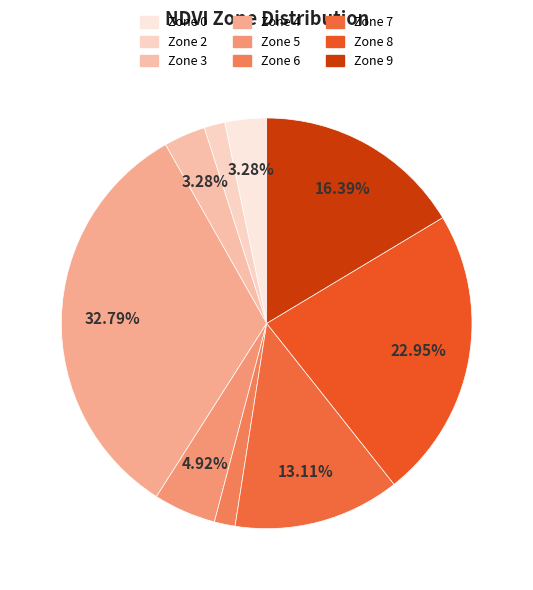

What is the ratio of the value at Zone 7 to the value at Zone 2?

8.0